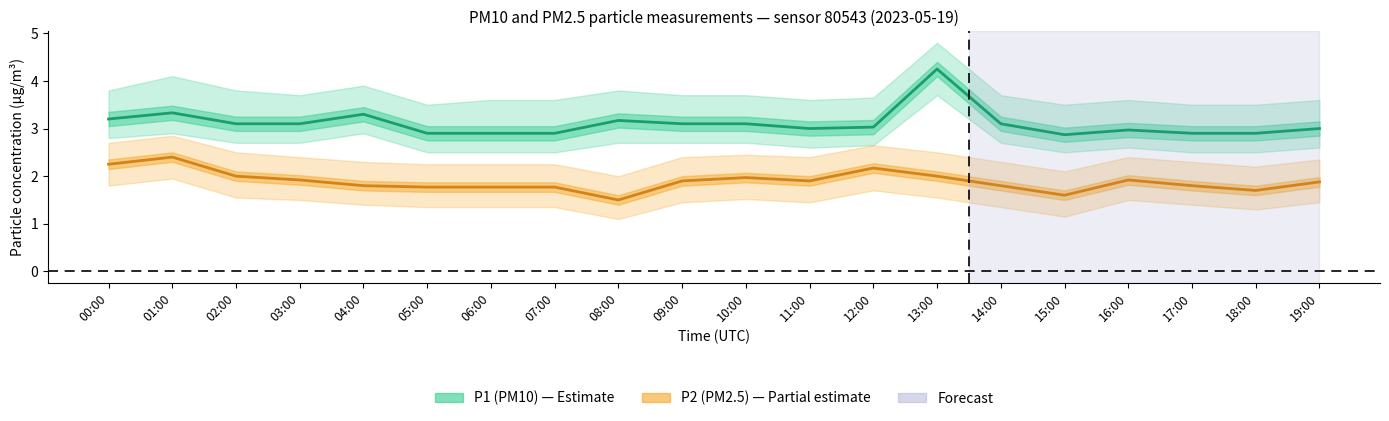

Reading left to right, transcribe all the data shown in this chart.

P1 (PM10): 00:00=3.2	01:00=3.3	02:00=3.1	03:00=3.1	04:00=3.3	05:00=2.9	06:00=2.9	07:00=2.9	08:00=3.2	09:00=3.1	10:00=3.1	11:00=3.0	12:00=3.0	13:00=4.2	14:00=3.1	15:00=2.9	16:00=3.0	17:00=2.9	18:00=2.9	19:00=3.0
P2 (PM2.5): 00:00=2.2	01:00=2.4	02:00=2.0	03:00=1.9	04:00=1.8	05:00=1.8	06:00=1.8	07:00=1.8	08:00=1.5	09:00=1.9	10:00=2.0	11:00=1.9	12:00=2.2	13:00=2.0	14:00=1.8	15:00=1.6	16:00=1.9	17:00=1.8	18:00=1.7	19:00=1.9